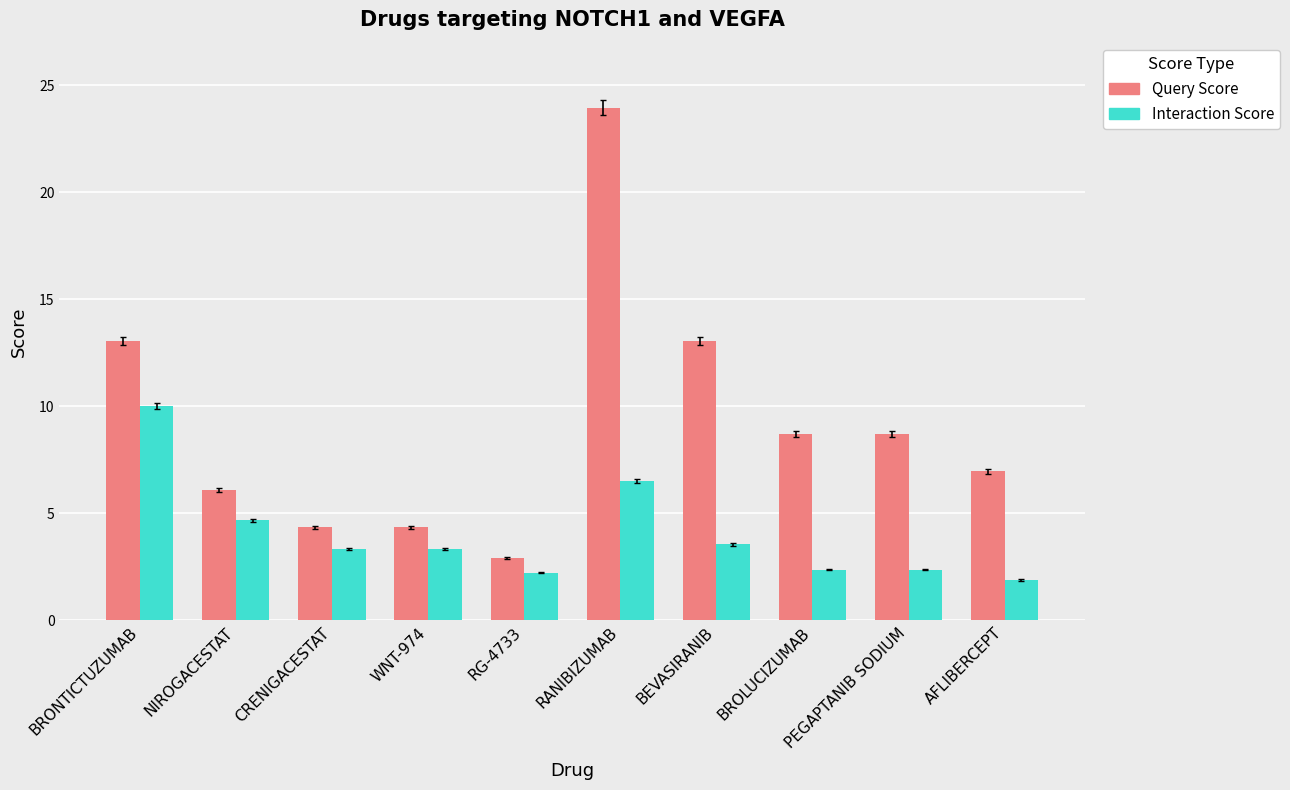

What is the sum of all Query Score values?

92.2